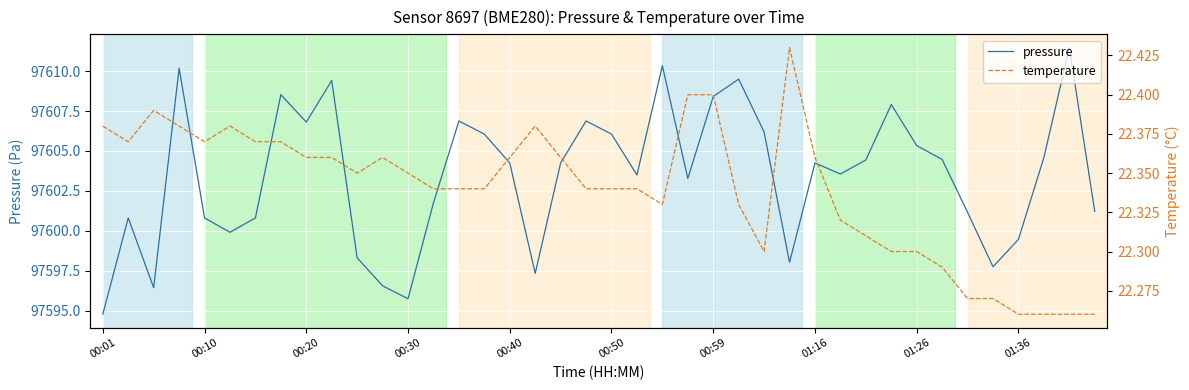

What is the total value across all series at 11?

97618.9